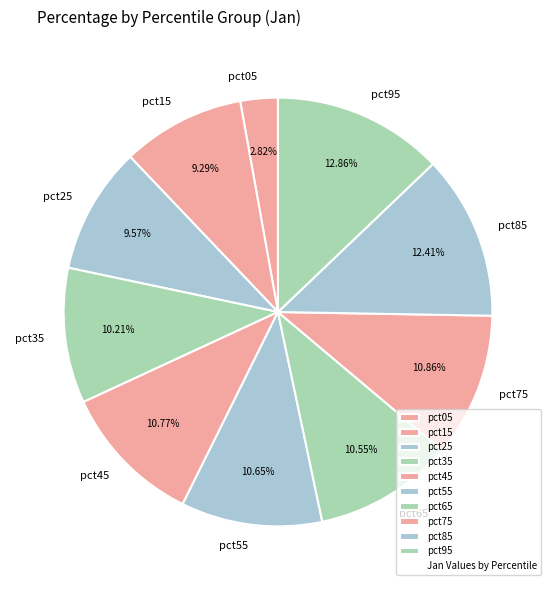

Which has a higher value, pct85 or pct75?

pct85